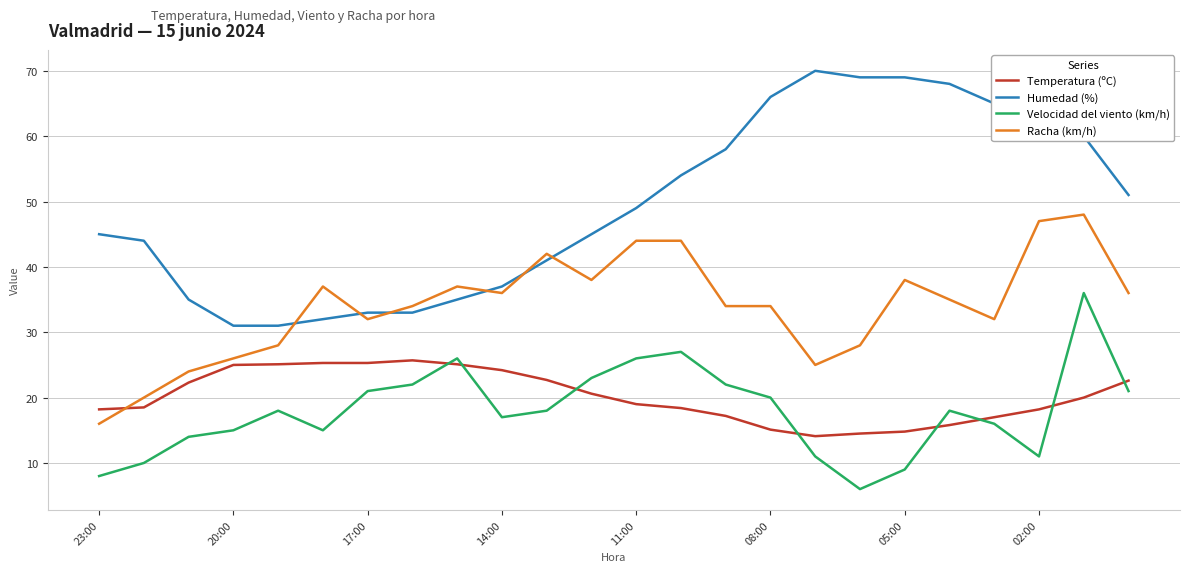

List the series in order of their peak value, highest first.

Humedad (%), Racha (km/h), Velocidad del viento (km/h), Temperatura (ºC)